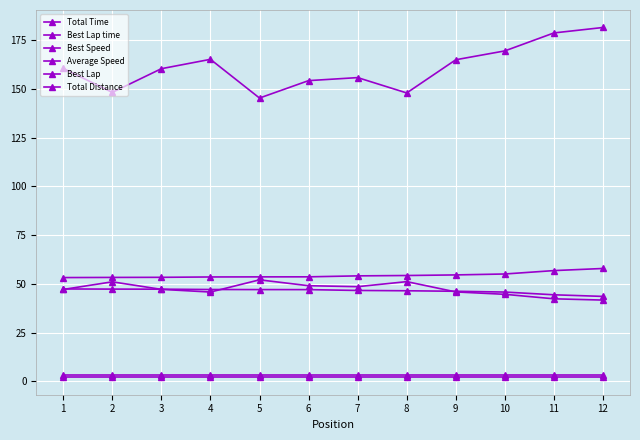

How many categories are shown in the chart?

12